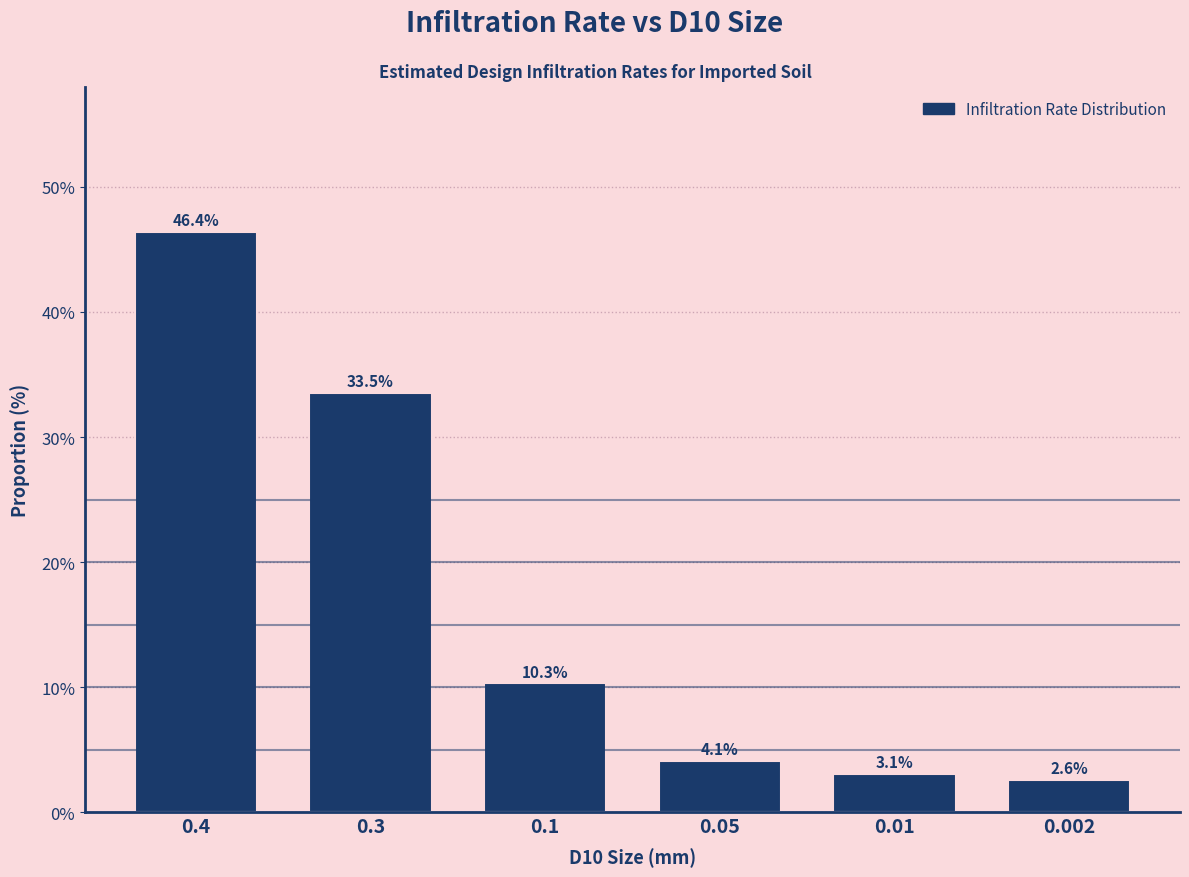

Reading left to right, transcribe all the data shown in this chart.

46.4	33.5	10.3	4.1	3.1	2.6